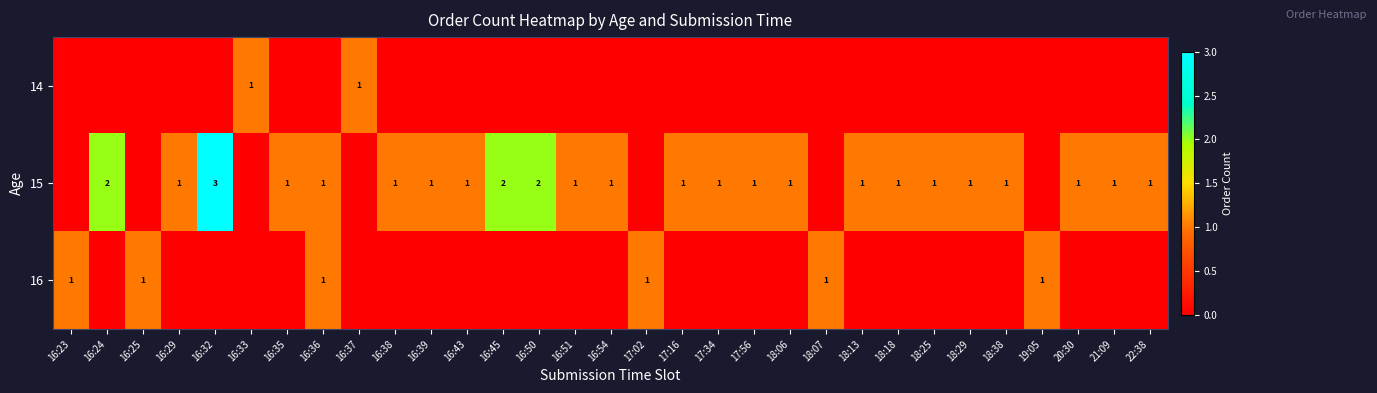

At which category is the sum across all series the highest?

16:32